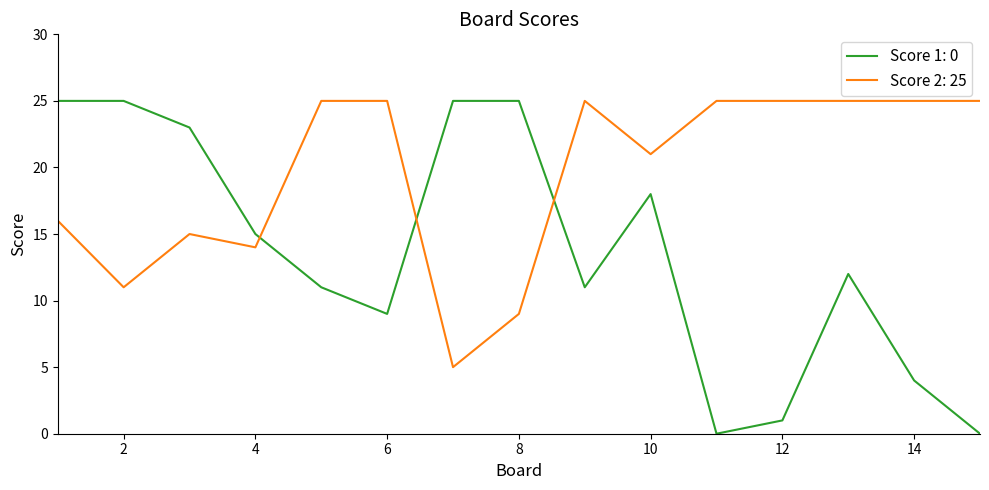

True or false: Score 1: 0 and Score 2: 25 intersect in this chart.

True